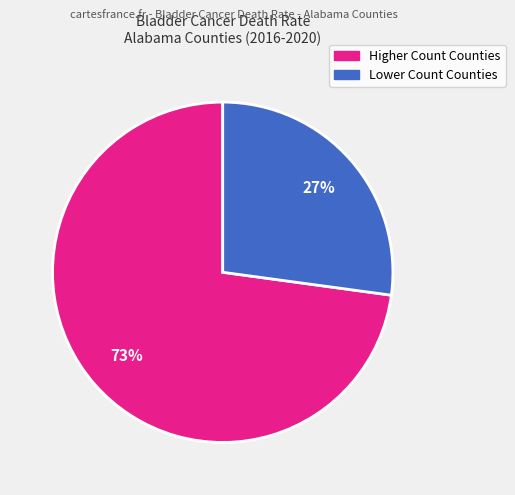

To the nearest percent, what is the difference between the largest and smallest slice percentages?

46%